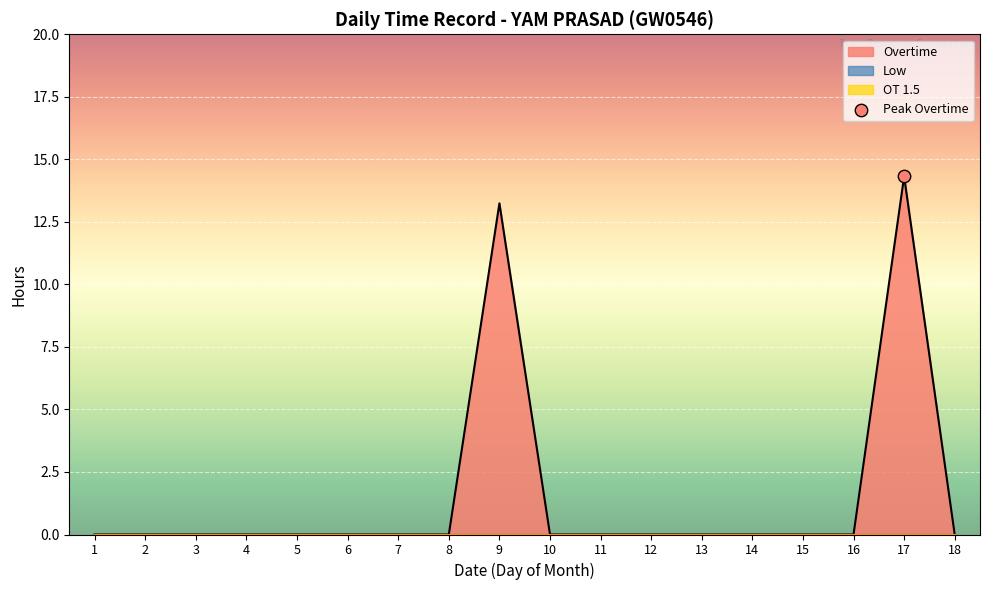

At how many categories does at least one series exceed 7?

2